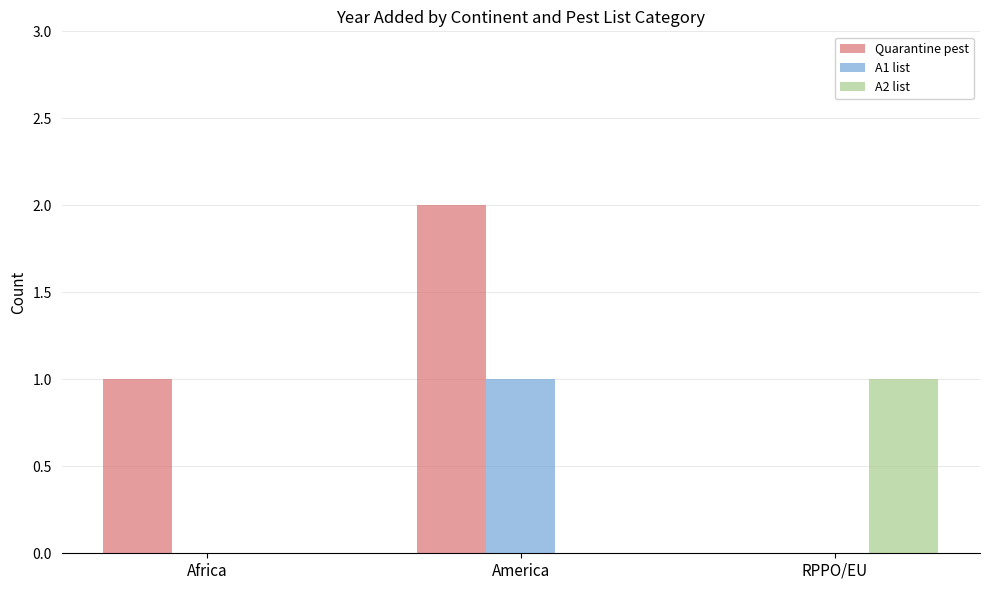

Which category has the highest value across all series?

America